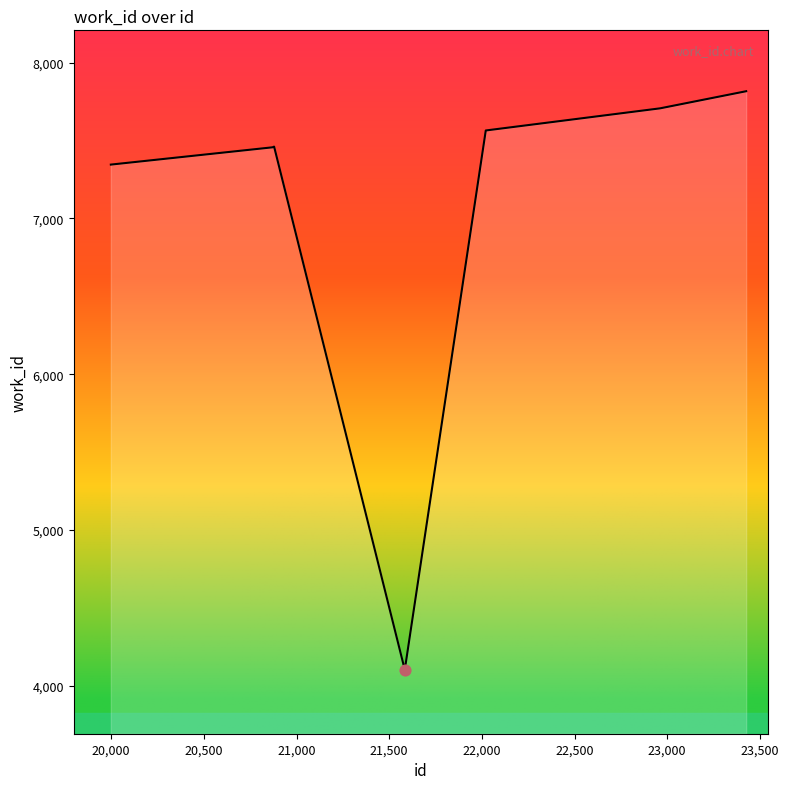

What is the greatest value displayed?

7817